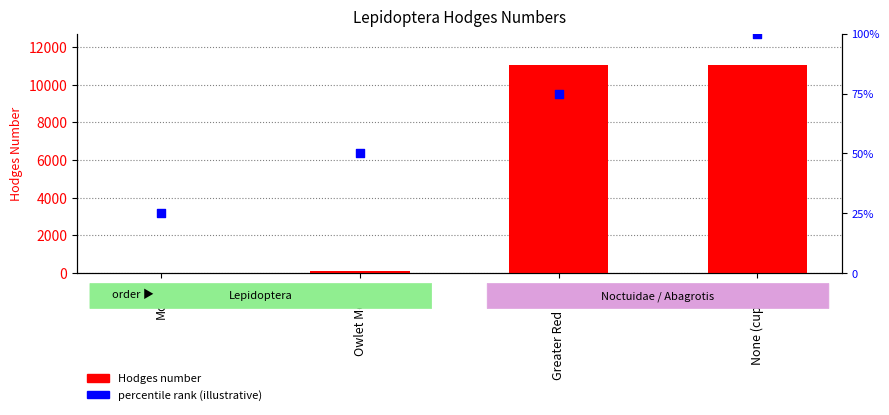

Which series reaches the minimum Y coordinate?

percentile rank